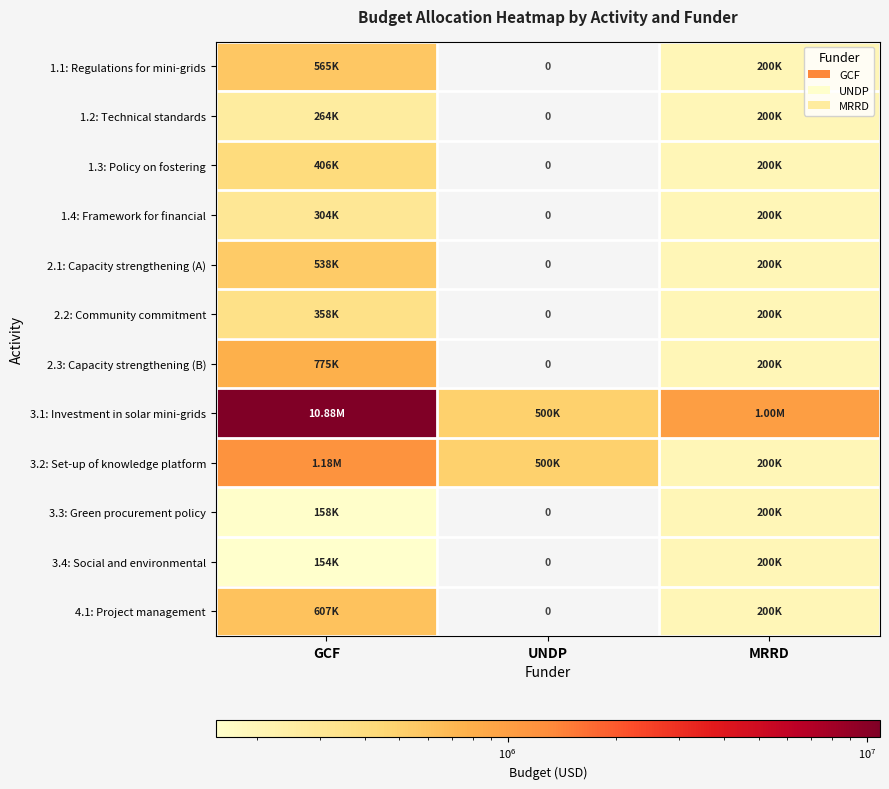

Where is 1.4: Framework for financial nearest to the value 151980?

MRRD